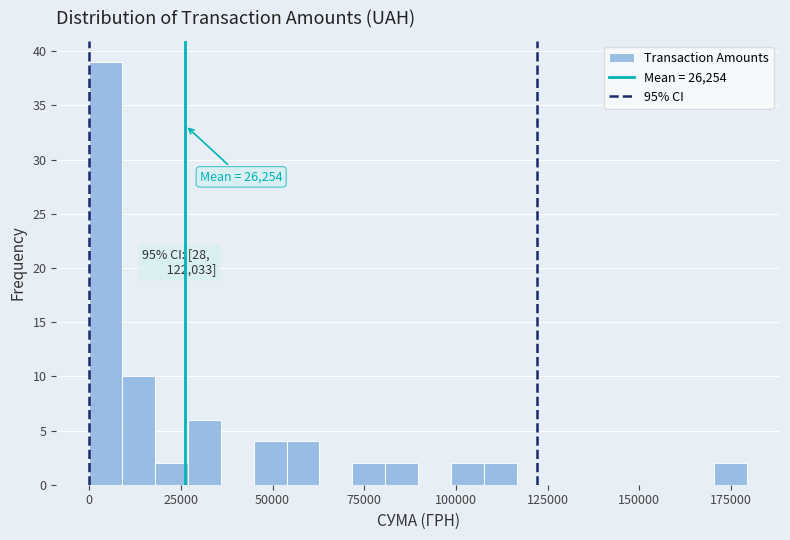

Read against the x-axis, roughly where is the centre of the tallest bar?

5000